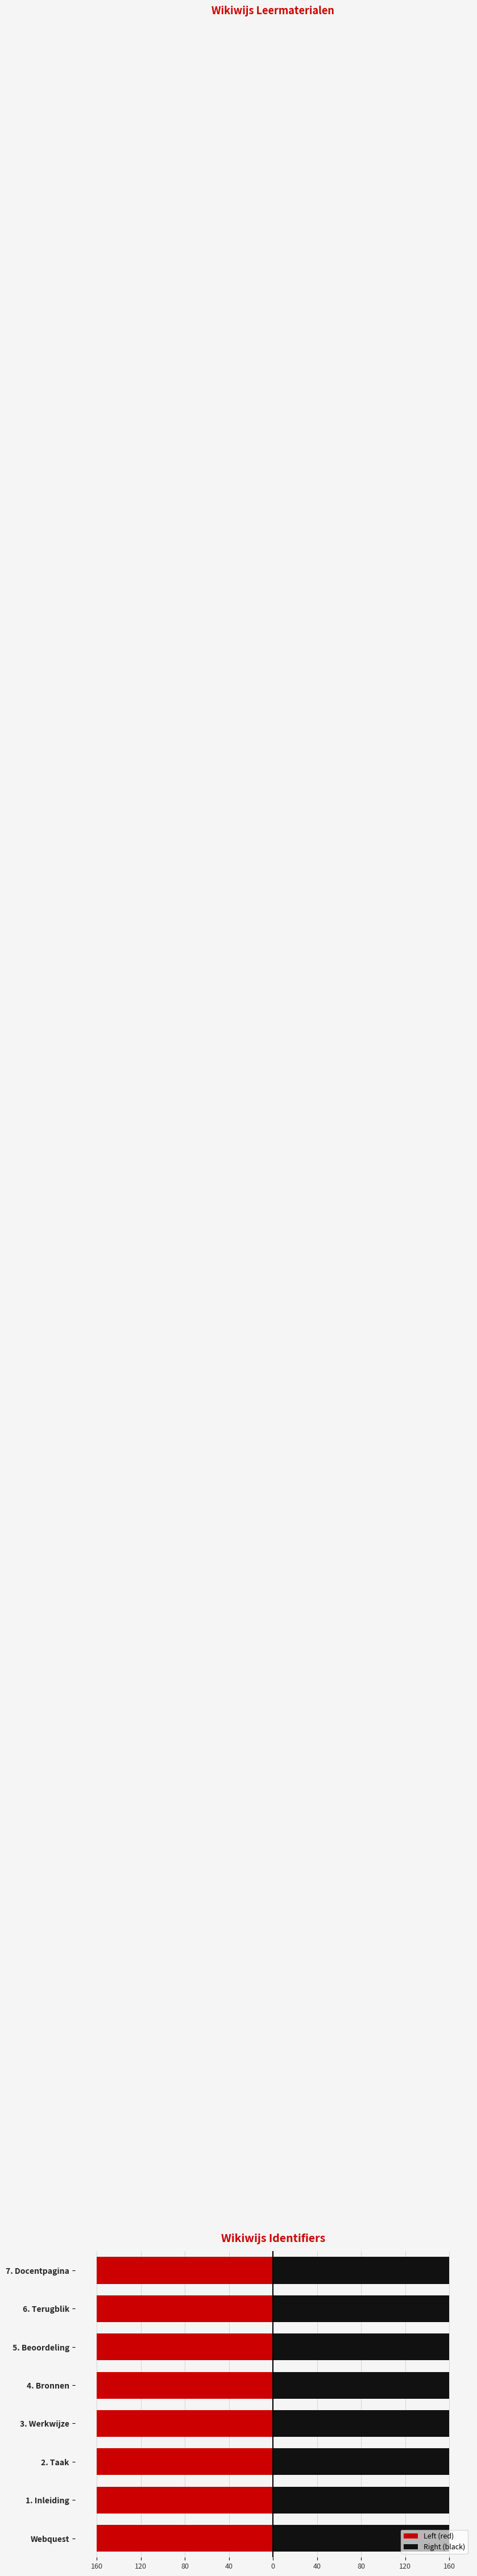

What is the sum of all Right (black) values?

1280.0